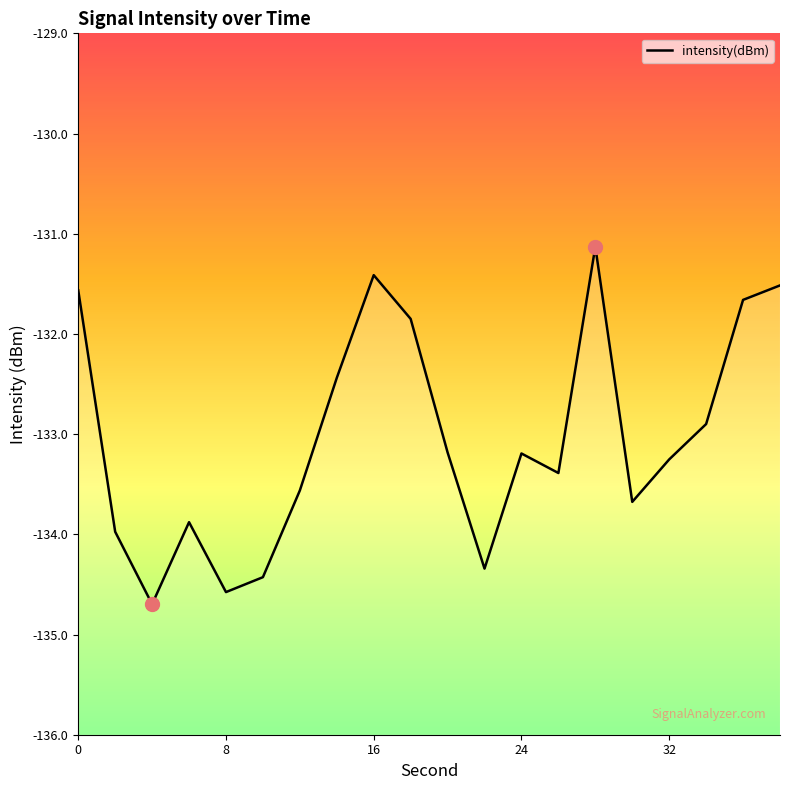

Count the number of data series in this chart.

1